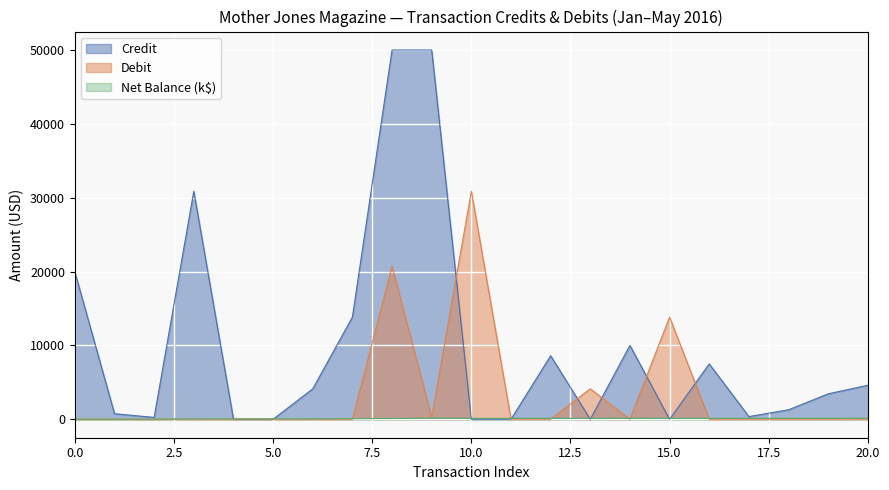

List the series in order of their peak value, lowest first.

Net Balance (k$), Debit, Credit